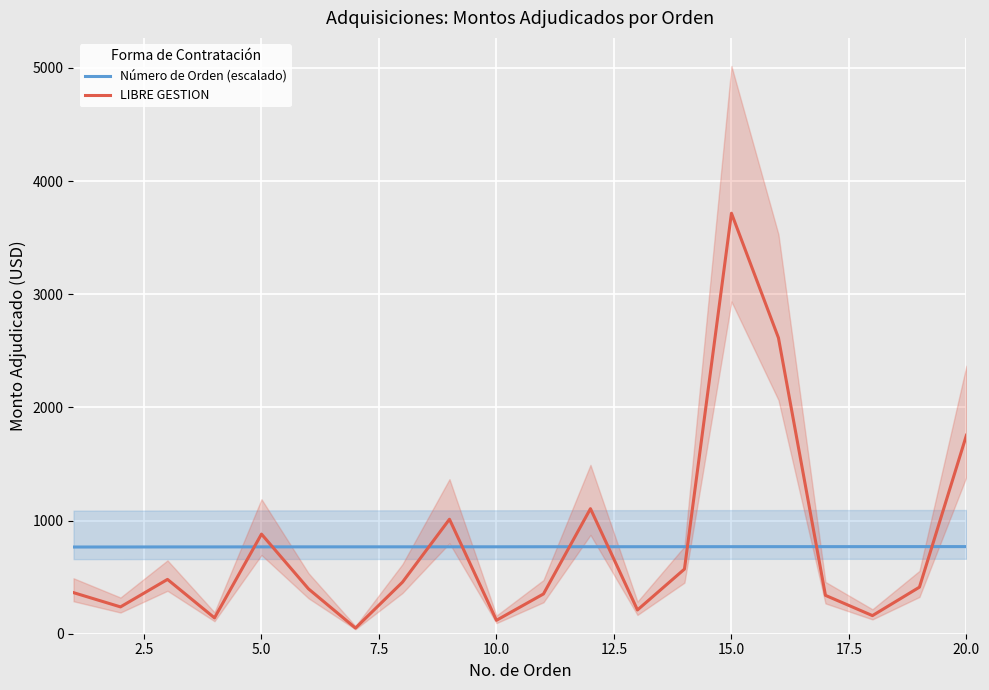

How many intersections are there between Número de Orden (escalado) and LIBRE GESTION?

9